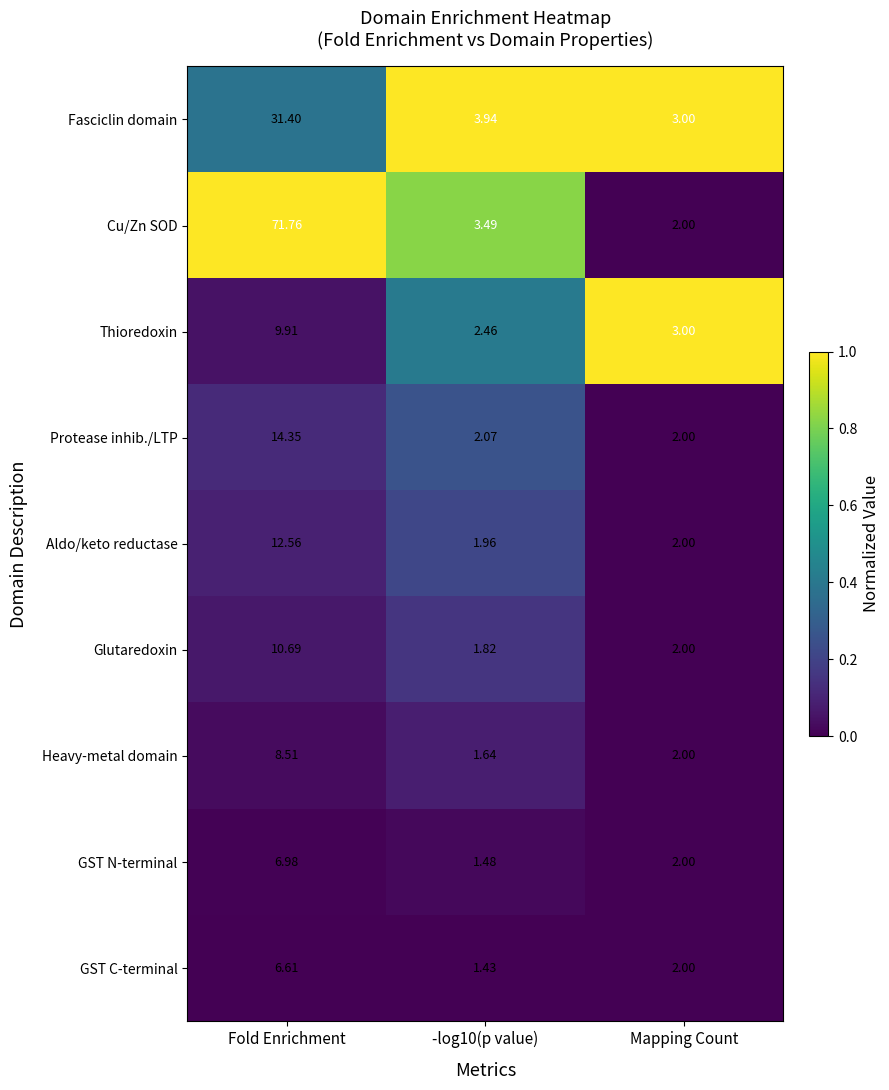

List the series in order of their peak value, lowest first.

GST C-terminal, GST N-terminal, Heavy-metal domain, Thioredoxin, Glutaredoxin, Aldo/keto reductase, Protease inhib./LTP, Fasciclin domain, Cu/Zn SOD